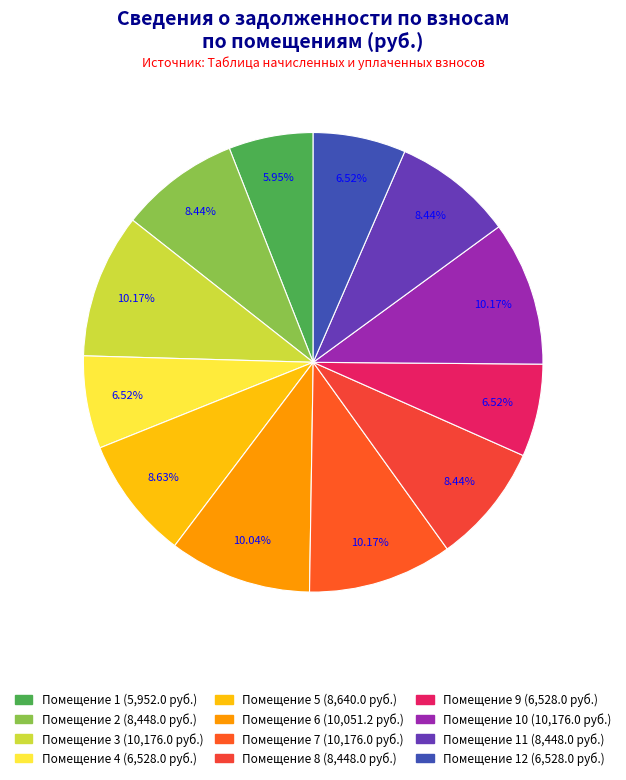

How many slices are in this pie chart?

12